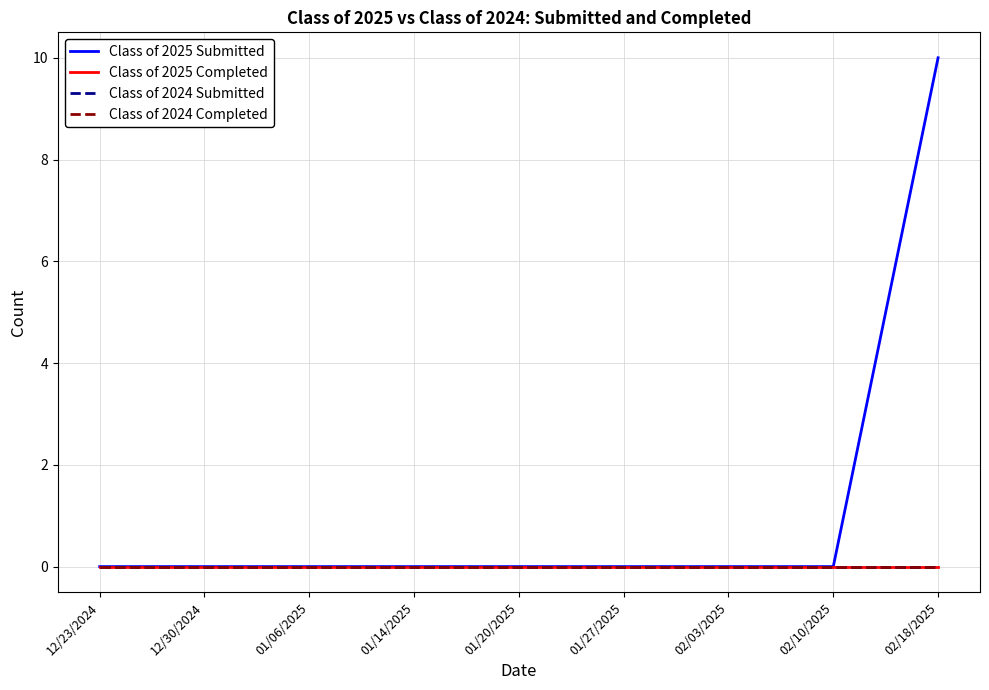

Reading left to right, transcribe all the data shown in this chart.

Class of 2025 Submitted: 12/23/2024=0	12/30/2024=0	01/06/2025=0	01/14/2025=0	01/20/2025=0	01/27/2025=0	02/03/2025=0	02/10/2025=0	02/18/2025=10
Class of 2025 Completed: 12/23/2024=0	12/30/2024=0	01/06/2025=0	01/14/2025=0	01/20/2025=0	01/27/2025=0	02/03/2025=0	02/10/2025=0	02/18/2025=0
Class of 2024 Submitted: 12/23/2024=0	12/30/2024=0	01/06/2025=0	01/14/2025=0	01/20/2025=0	01/27/2025=0	02/03/2025=0	02/10/2025=0	02/18/2025=0
Class of 2024 Completed: 12/23/2024=0	12/30/2024=0	01/06/2025=0	01/14/2025=0	01/20/2025=0	01/27/2025=0	02/03/2025=0	02/10/2025=0	02/18/2025=0